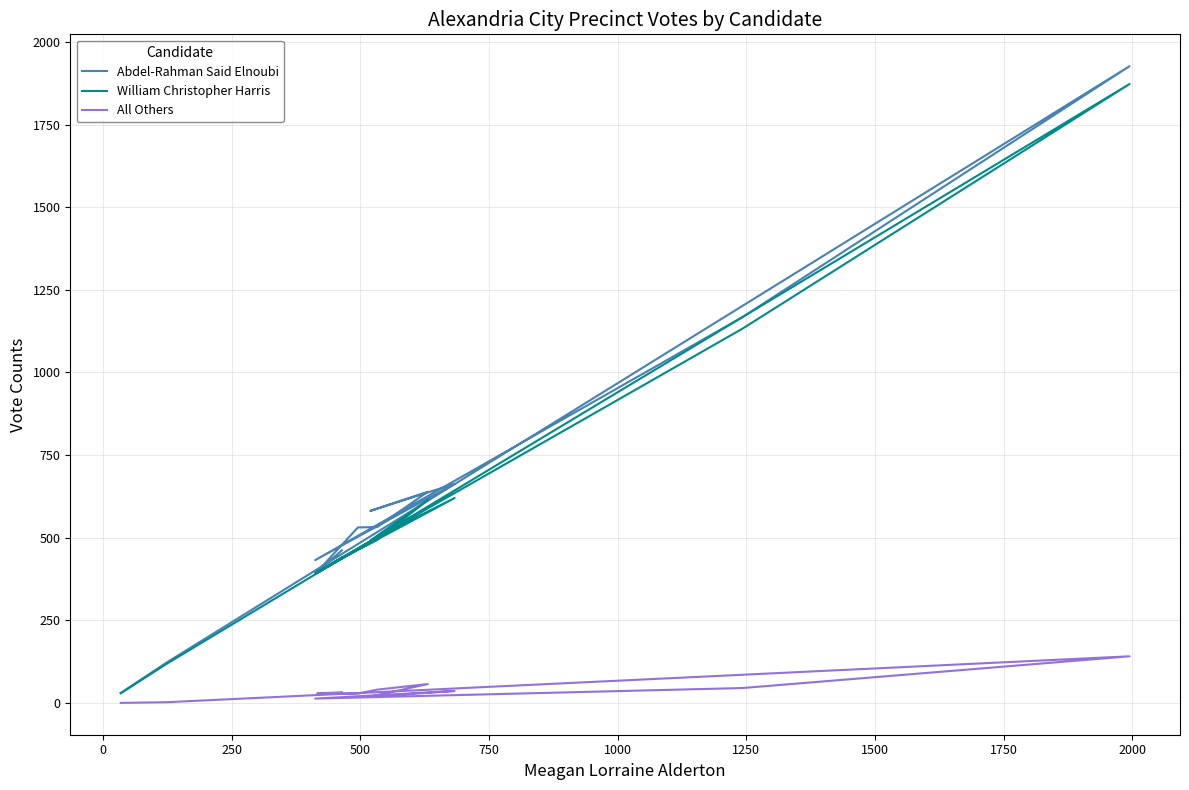

What are all the series names shown in the legend?

Abdel-Rahman Said Elnoubi, William Christopher Harris, All Others